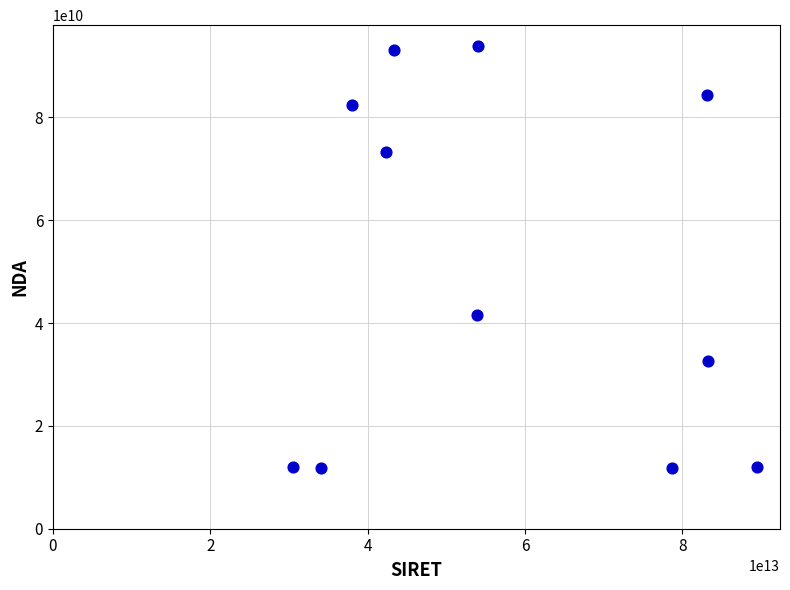

What Y value in the scatter plot is closest to 52797993329?

41570305857